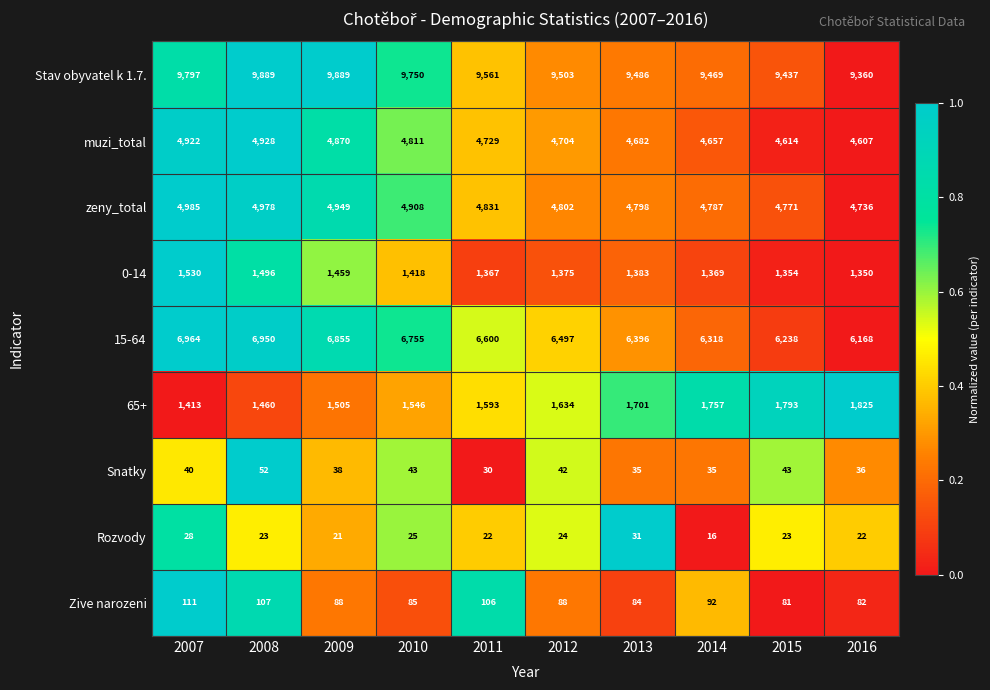

What is the difference between the second highest and minimum values in the Rozvody series?

12